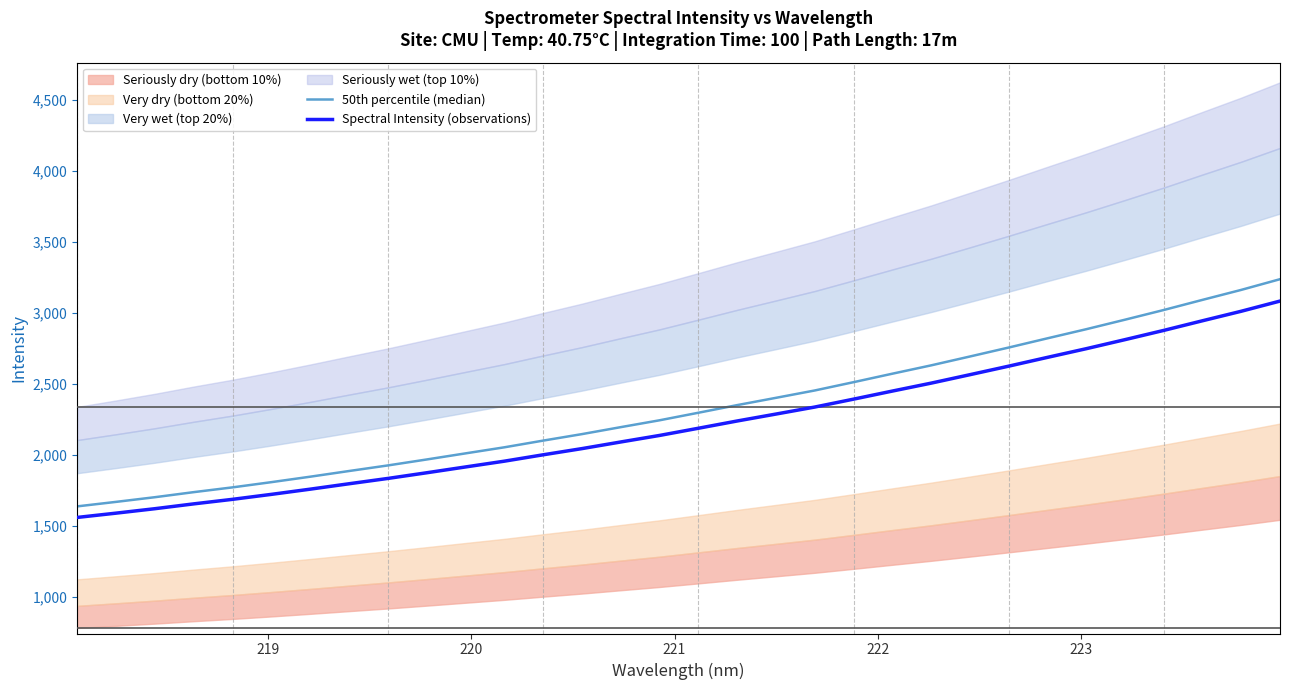

Which series has the largest total across all categories?

50th percentile (median)